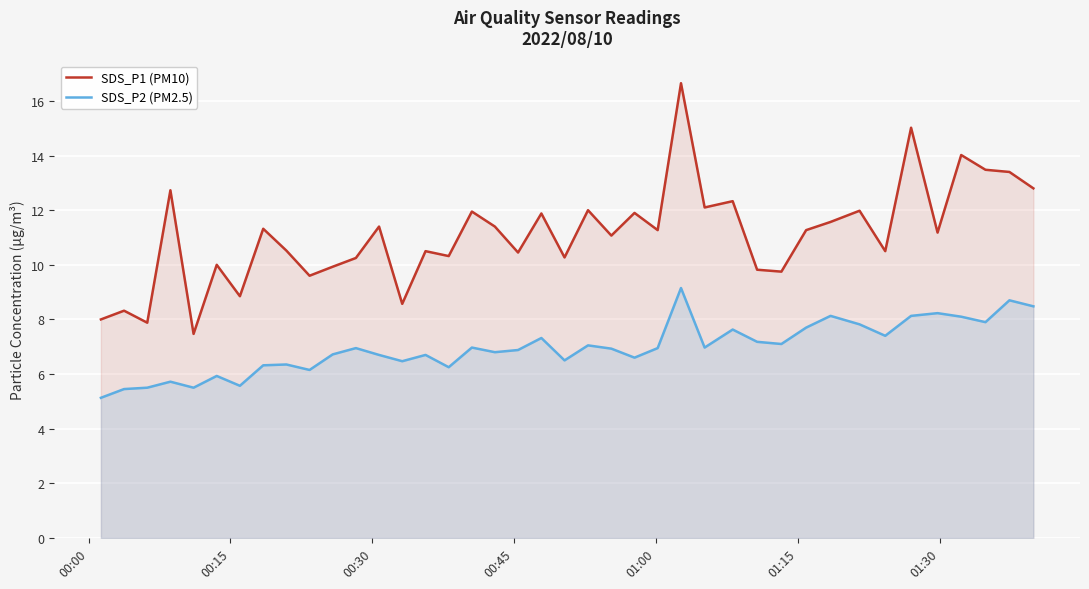

True or false: SDS_P2 (PM2.5) and SDS_P1 (PM10) intersect in this chart.

False